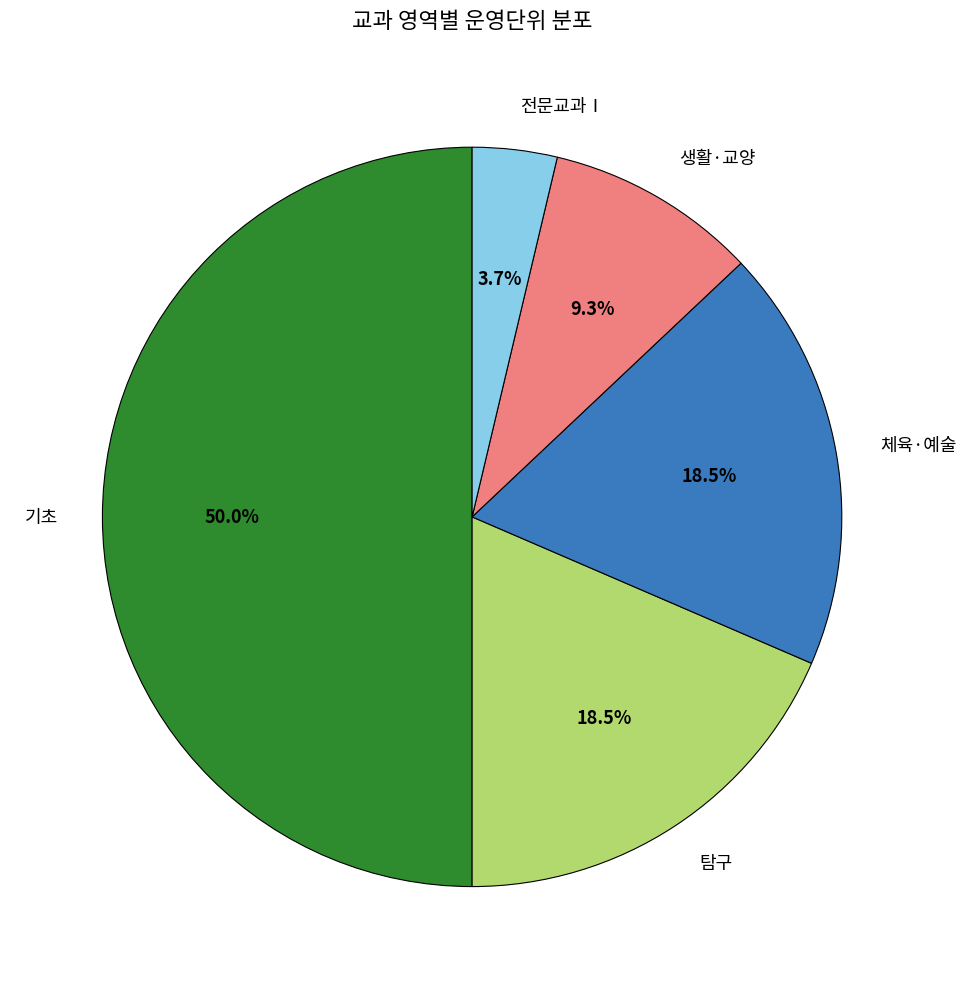

Does 생활·교양 account for over 50% of the chart?

No